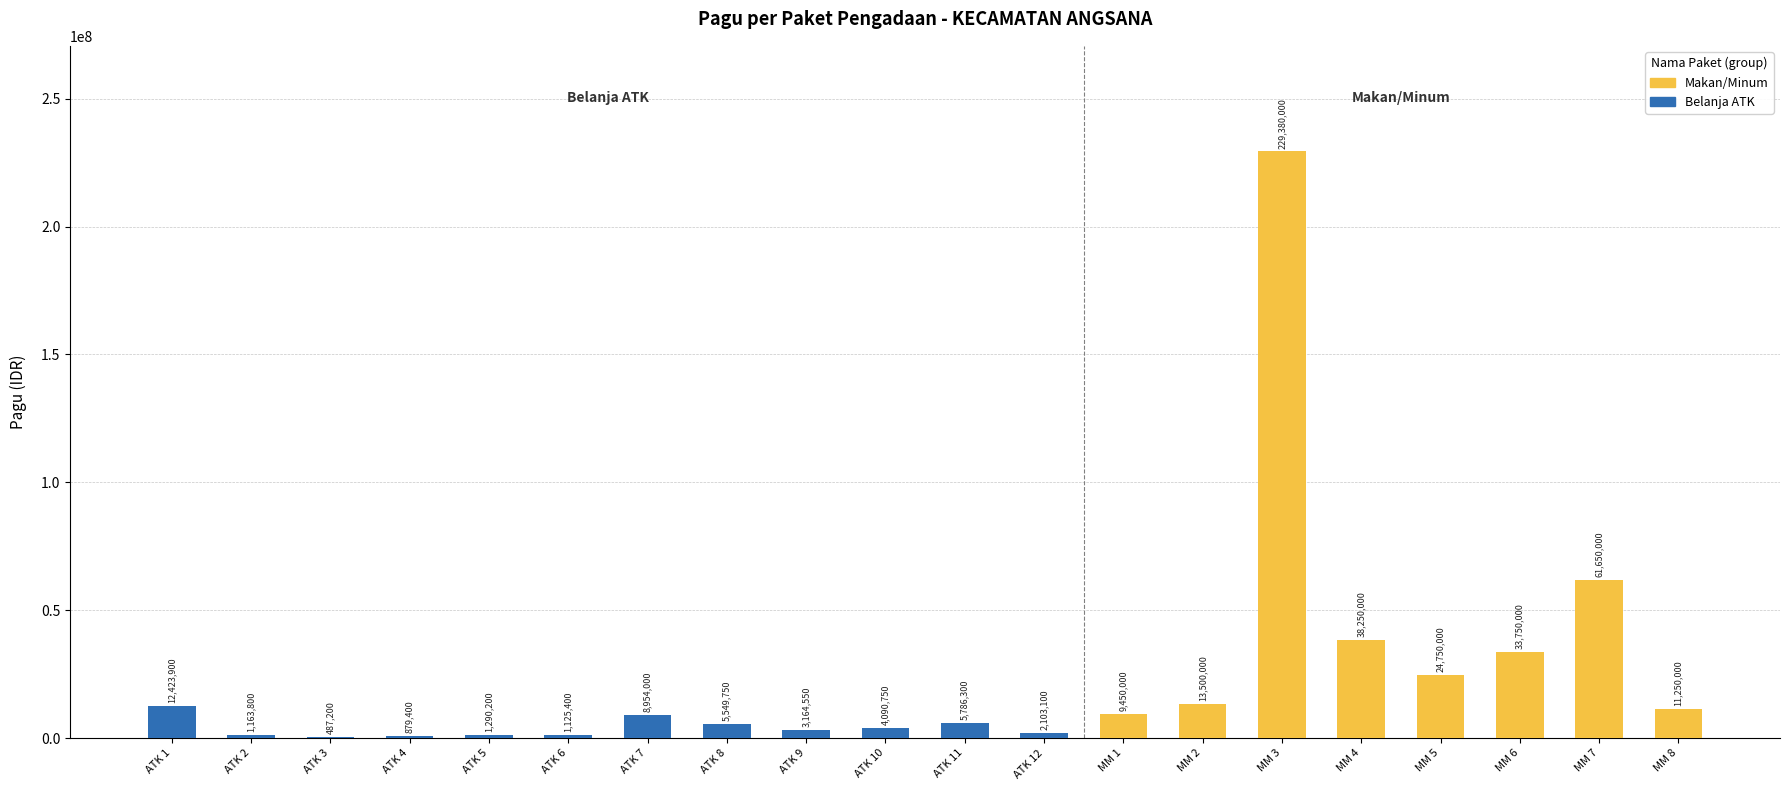

What is the smallest value displayed?

487200